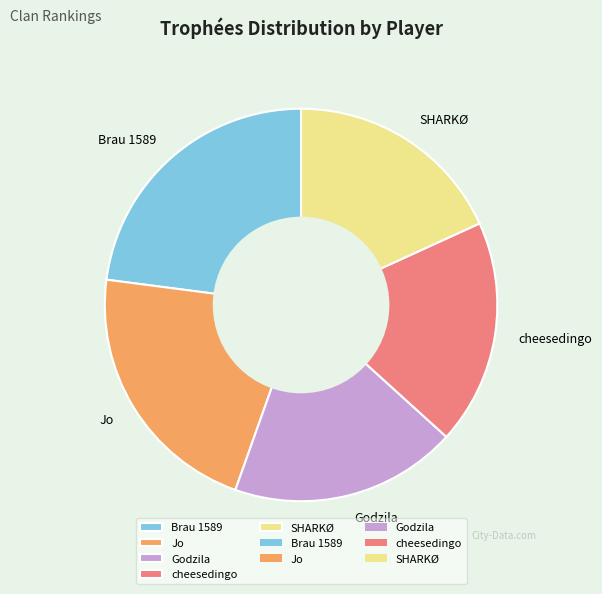

Count the number of slices in the pie.

5